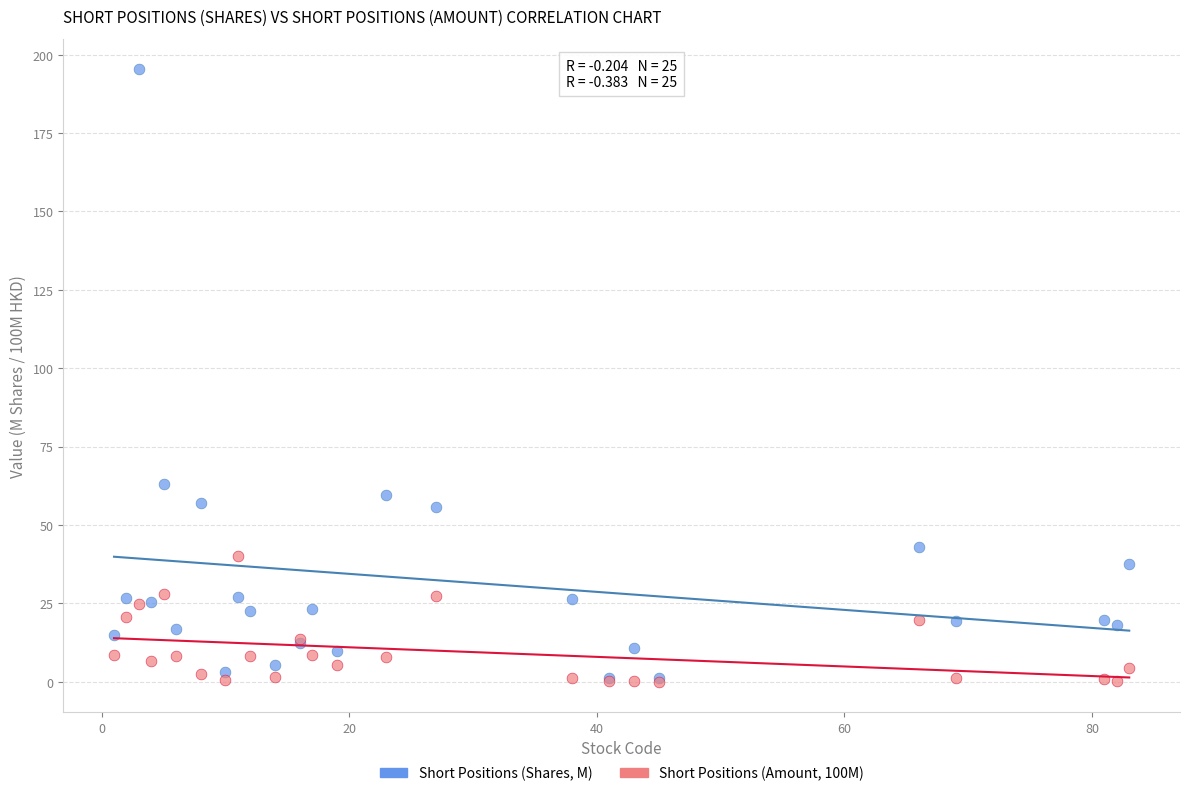

Across all series, what Y value is closest to 97?

63.2